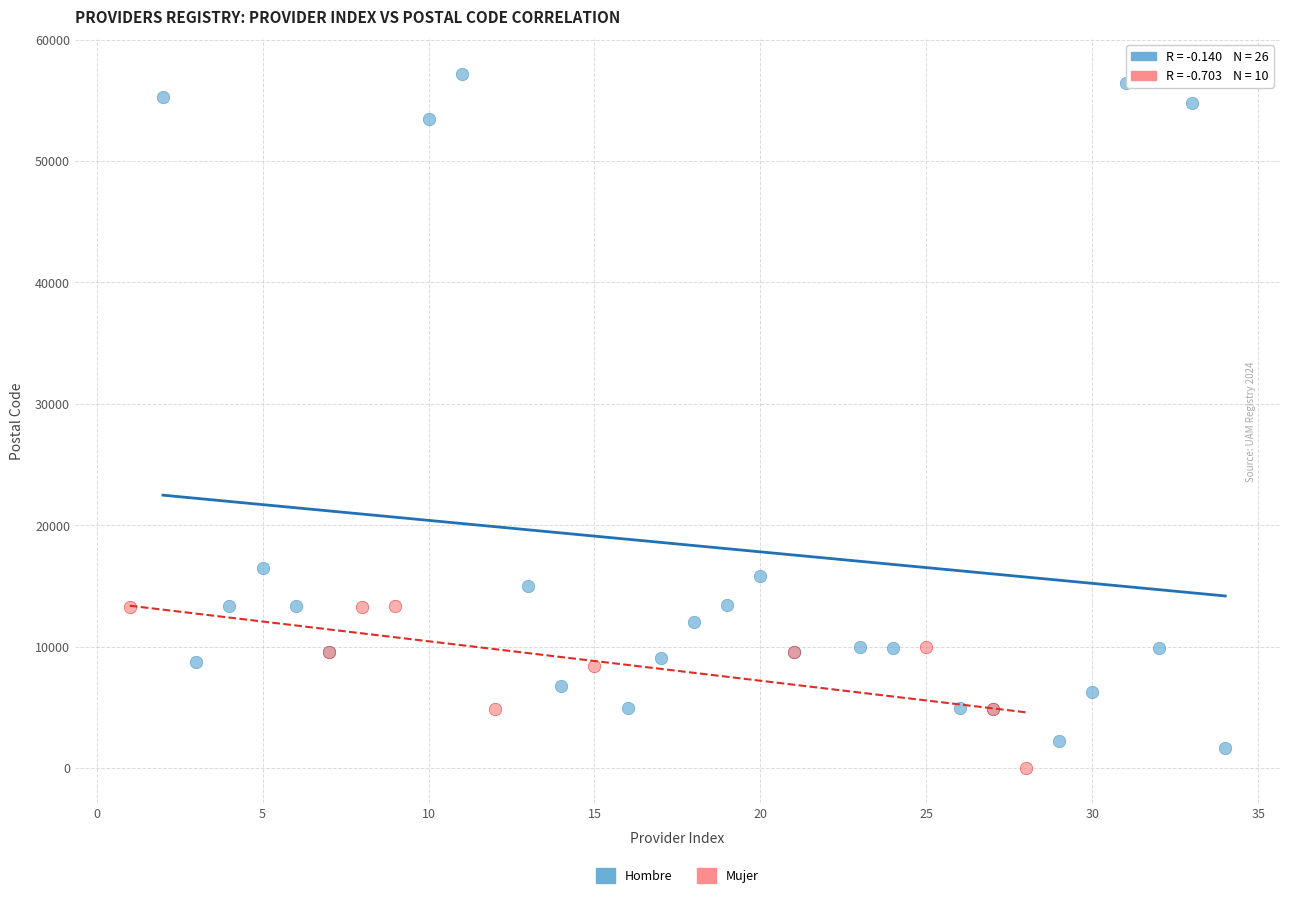

Which series contains the highest Y value?

Hombre